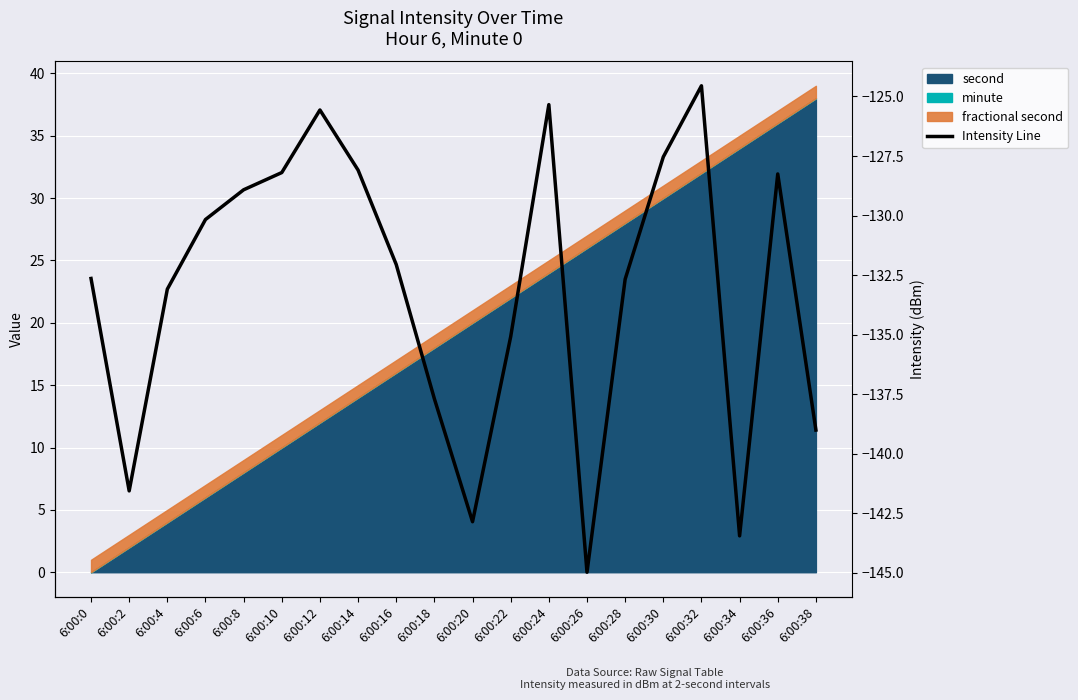

Rank the categories by value from lowest to highest.

6:00:26, 6:00:34, 6:00:20, 6:00:2, 6:00:38, 6:00:18, 6:00:22, 6:00:4, 6:00:28, 6:00:0, 6:00:16, 6:00:6, 6:00:8, 6:00:36, 6:00:10, 6:00:14, 6:00:30, 6:00:12, 6:00:24, 6:00:32